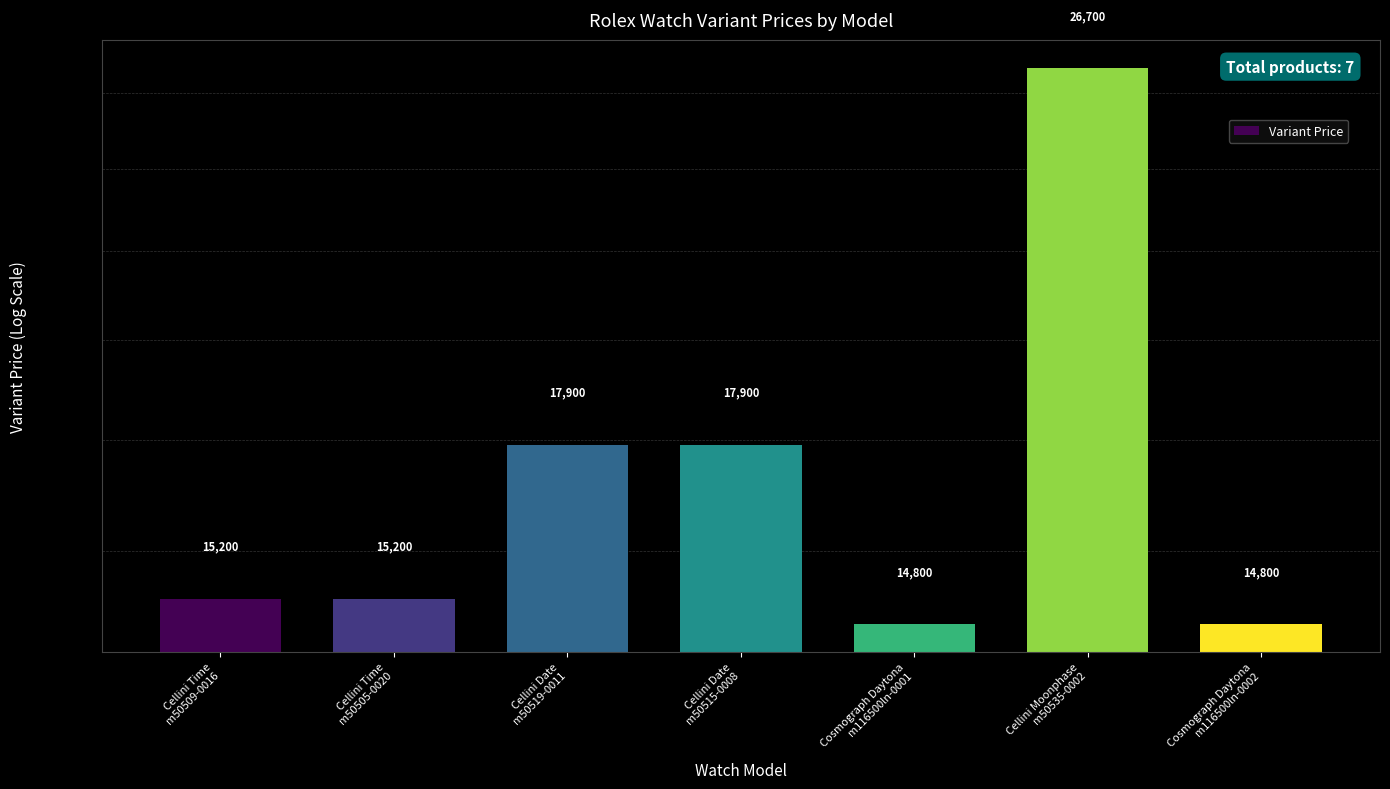

The chart shows a value of 21934 at Cosmograph Daytona
m116500ln-0002. True or false?

False